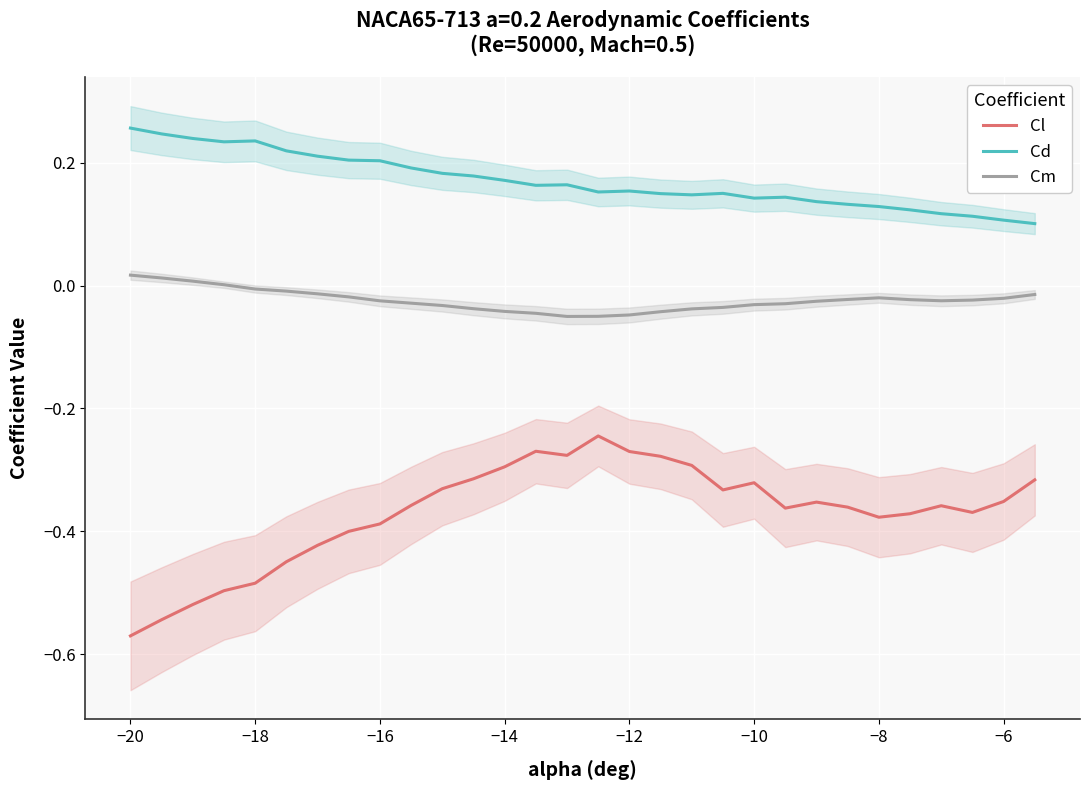

True or false: Cm and Cl intersect in this chart.

False